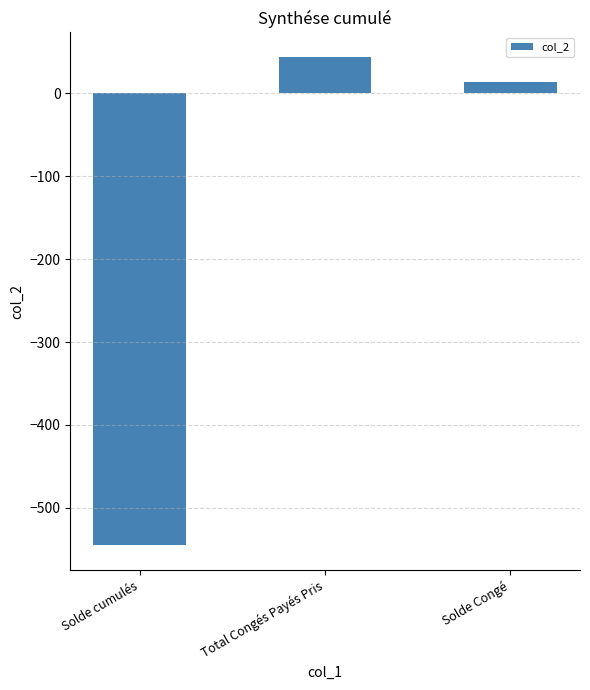

Reading left to right, list all the values displayed in this chart.

Solde cumulés=-545.4	Total Congés Payés Pris=44.0	Solde Congé=14.2